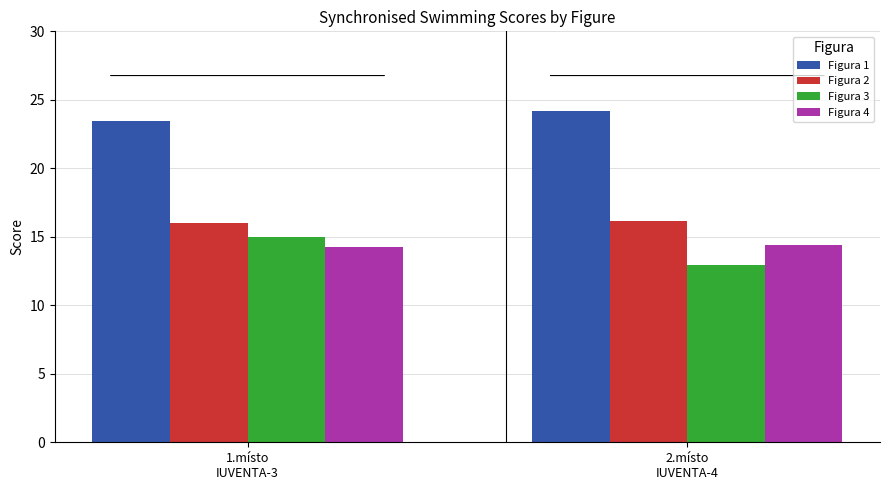

Is the value of Figura 1 at 1.místo
IUVENTA-3 greater than the value of Figura 2 at 2.místo
IUVENTA-4?

Yes